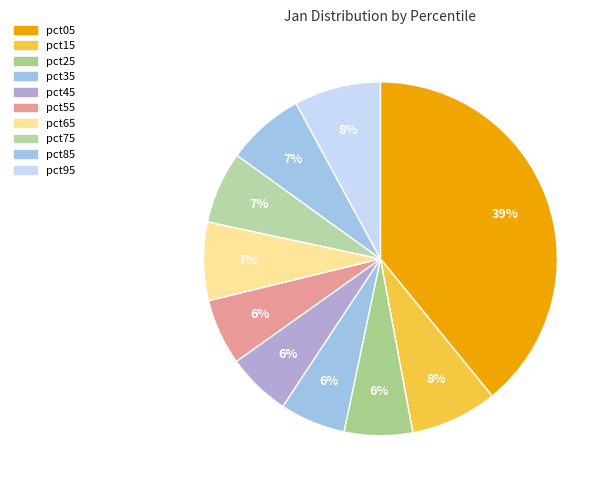

To the nearest percent, what is the difference between the largest and smallest slice percentages?

33%